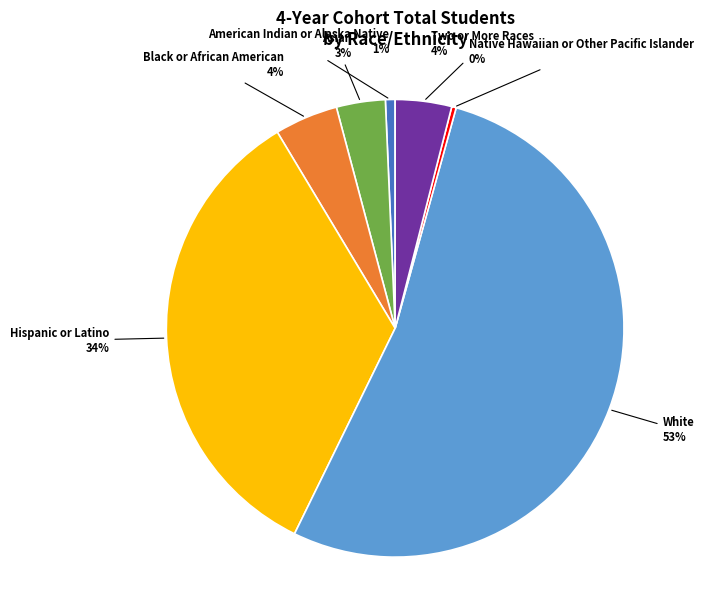

True or false: Asian accounts for 3% of the total.

True